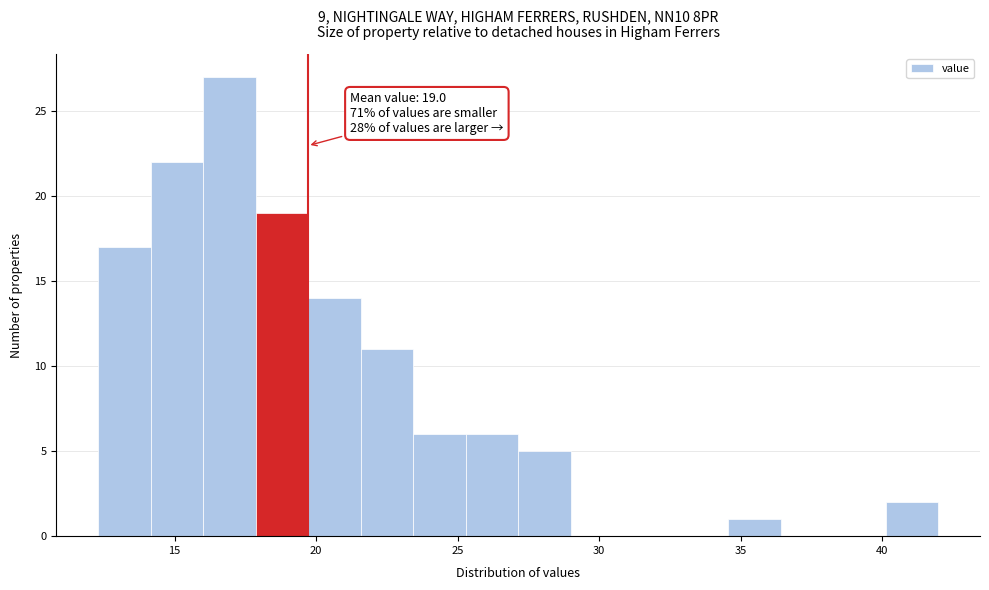

Read against the x-axis, roughly where is the centre of the tallest bar?

17.0